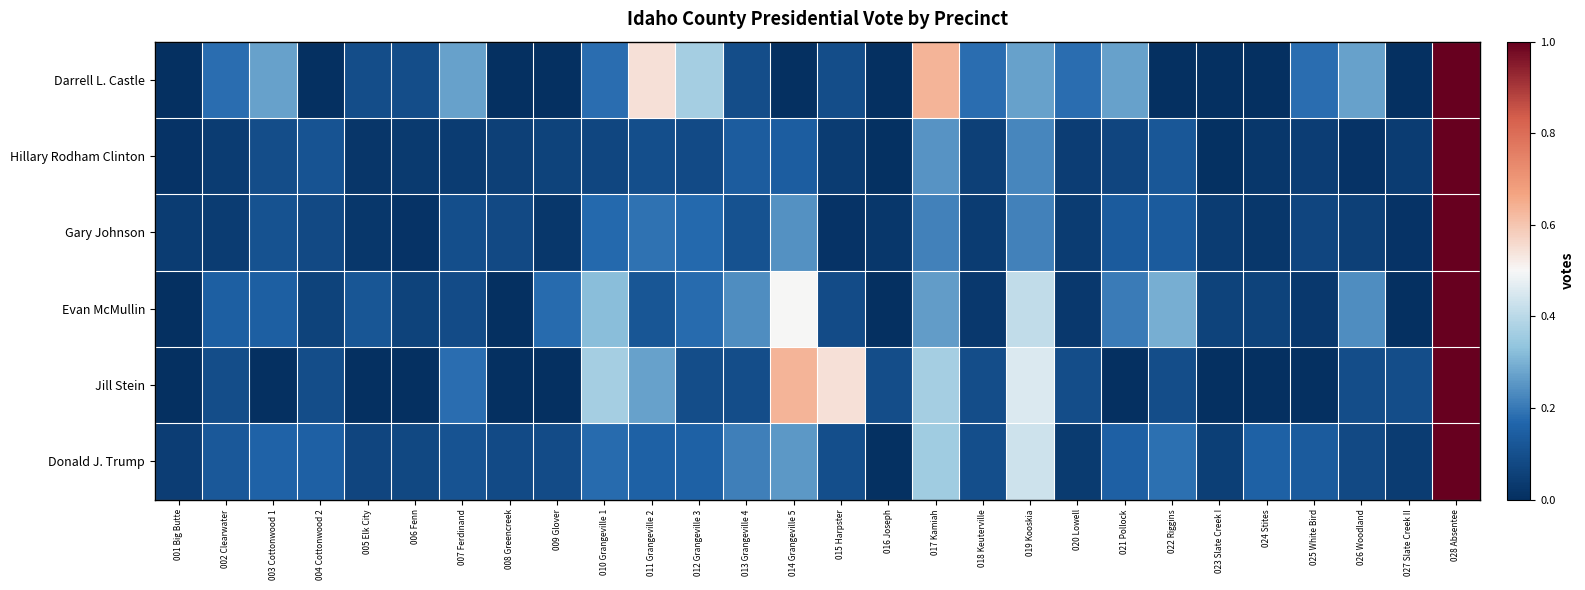

Which series has the widest spread of values?

Darrell L. Castle